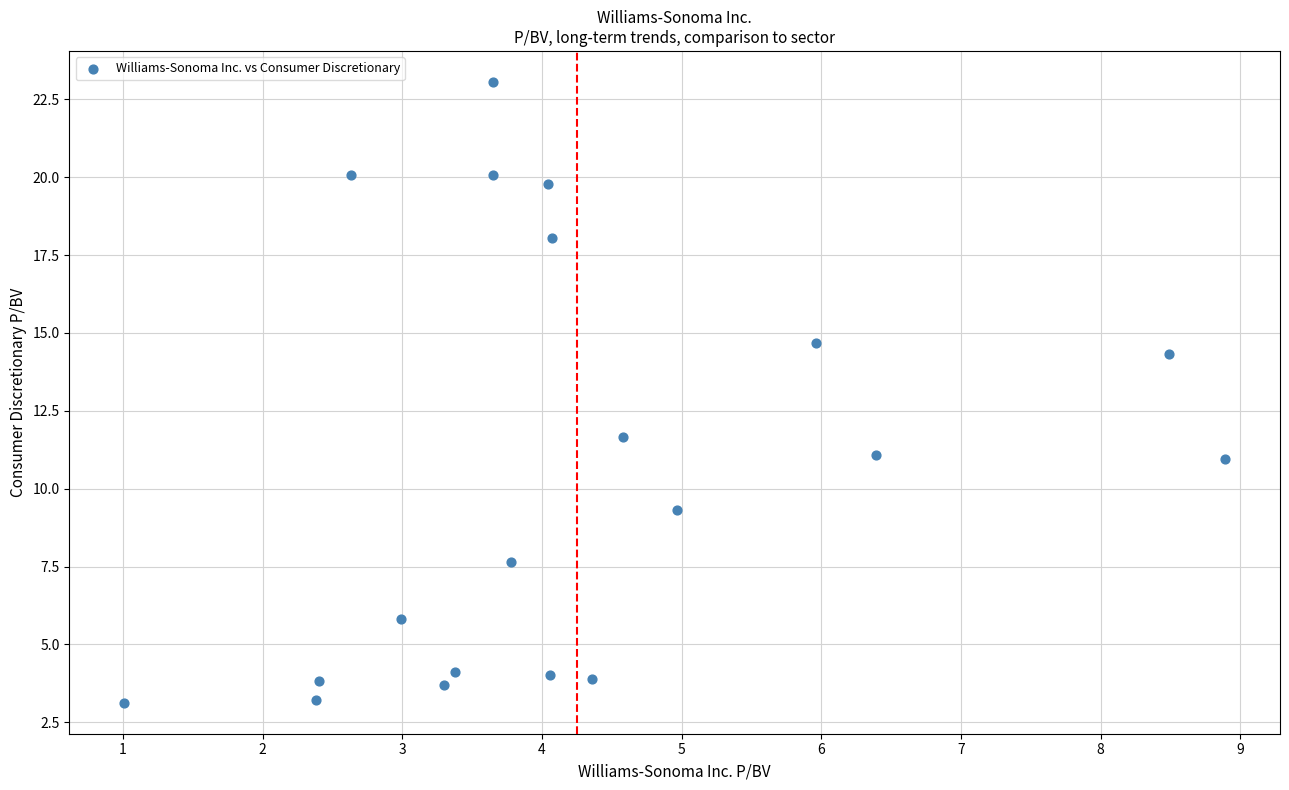

What is the range of Y values (max minus min)?

19.9